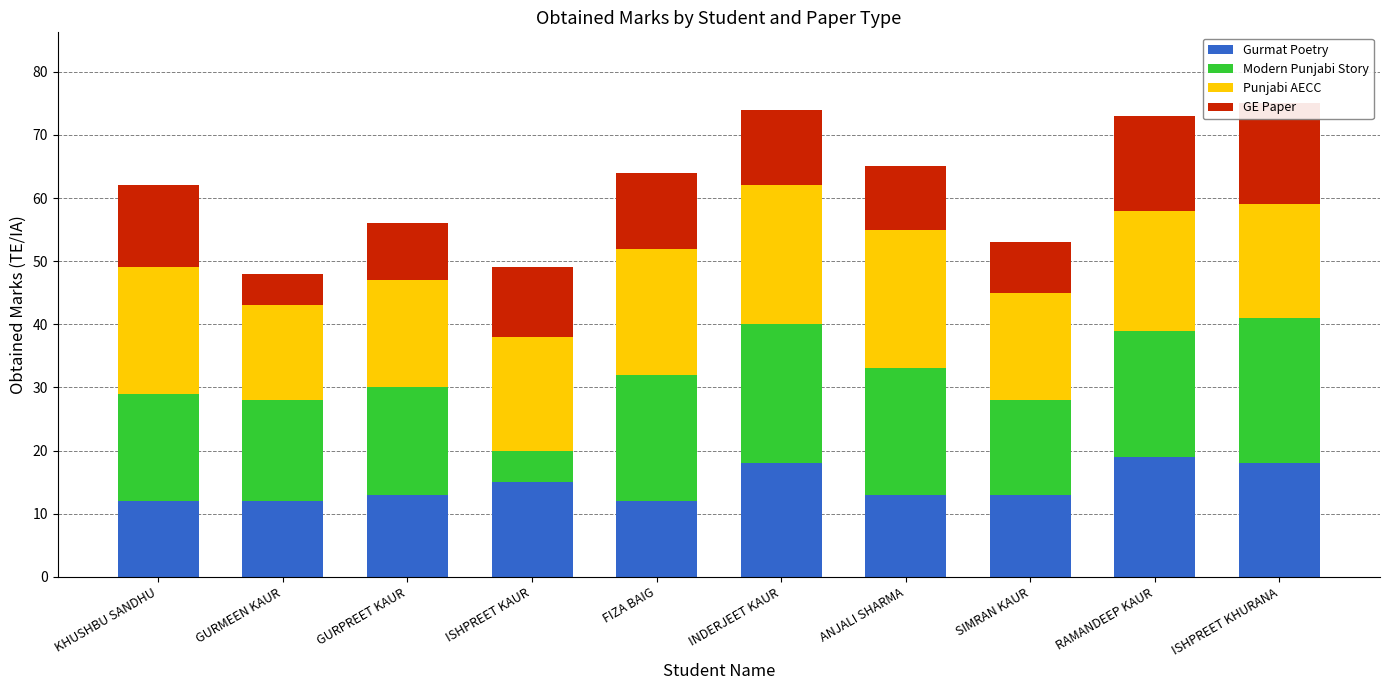

What is the value of the Punjabi AECC bar at the 2nd from the left?

15